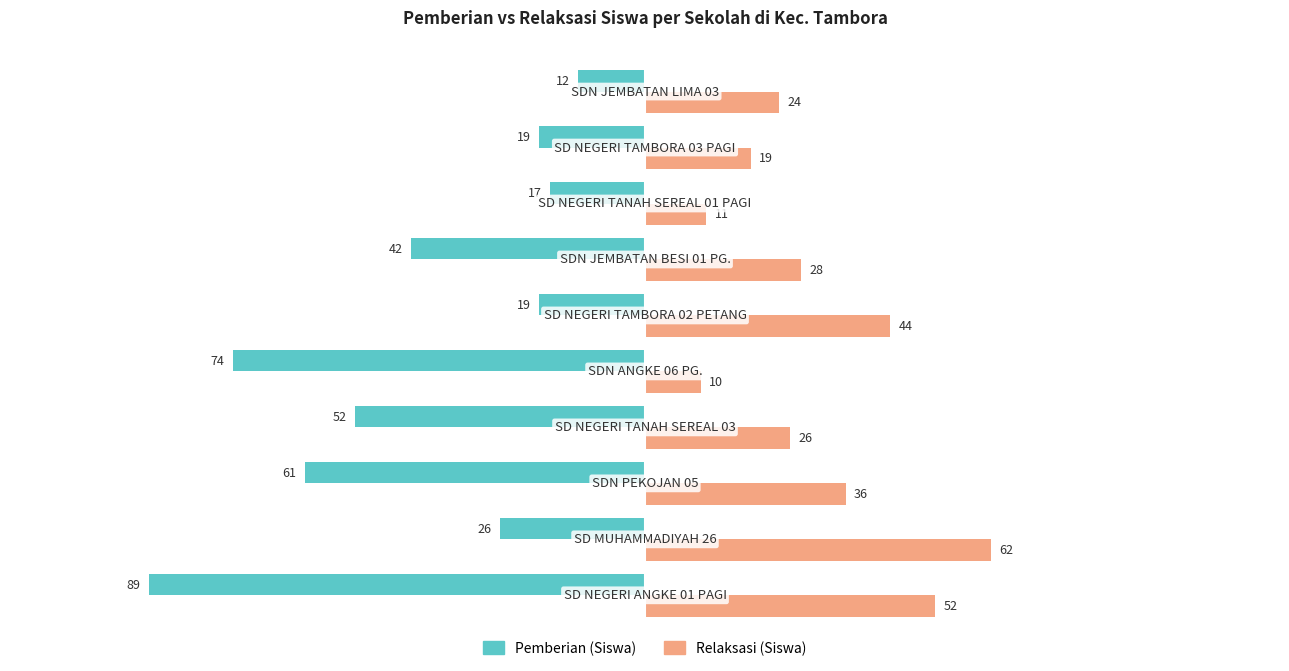

What is the difference between the second highest and minimum values in the Relaksasi (Siswa) series?

42